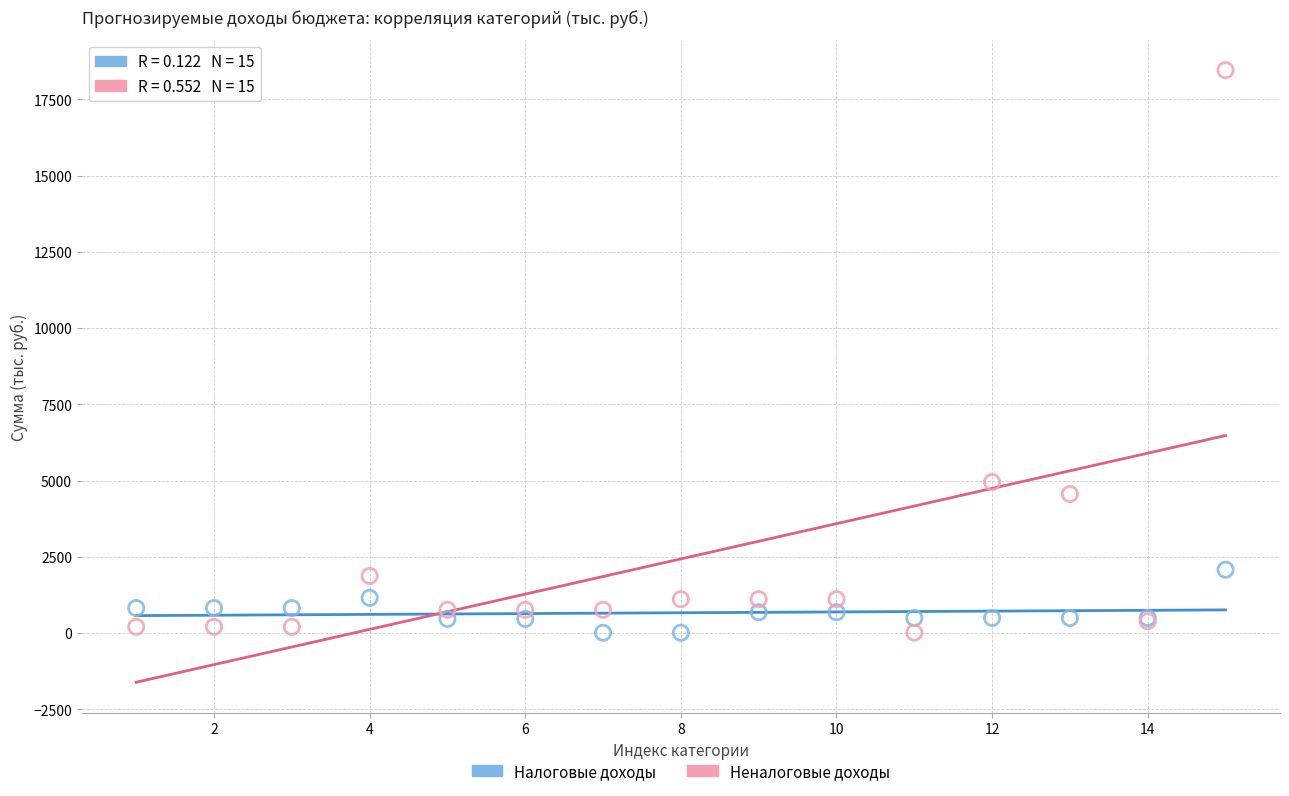

Which series has the largest Y range (max minus min)?

Неналоговые доходы